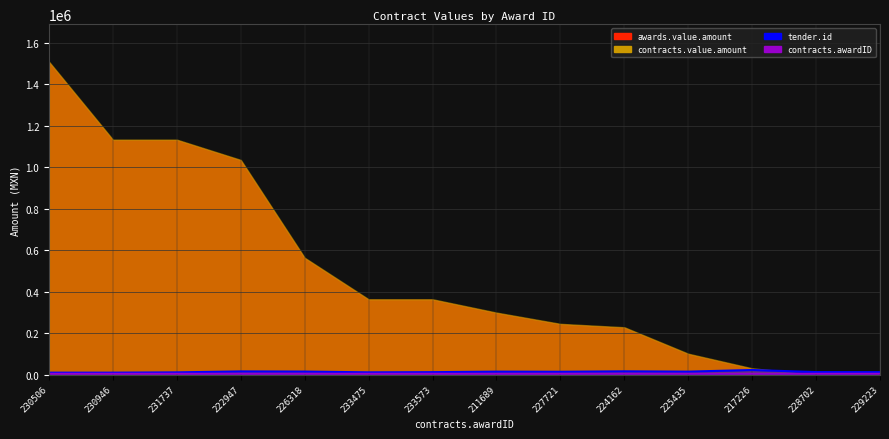

At how many categories does at least one series exceed 21388?

1